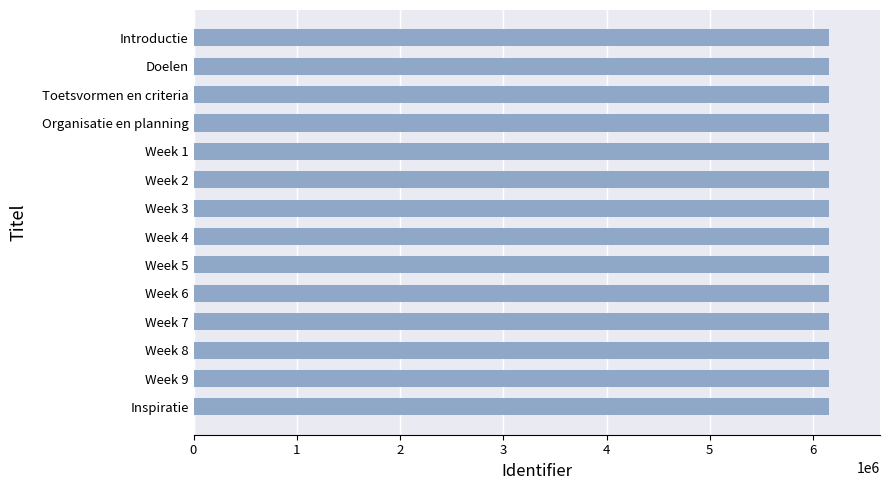

The value at Week 9 is 6155703. True or false?

True